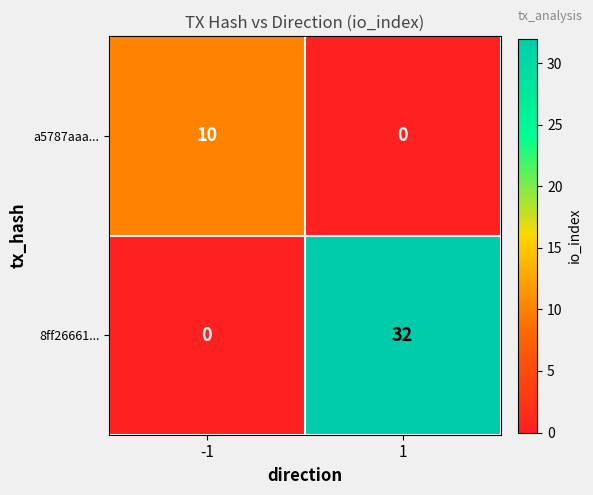

Between -1 and 1, which series saw the biggest shift?

8ff26661...